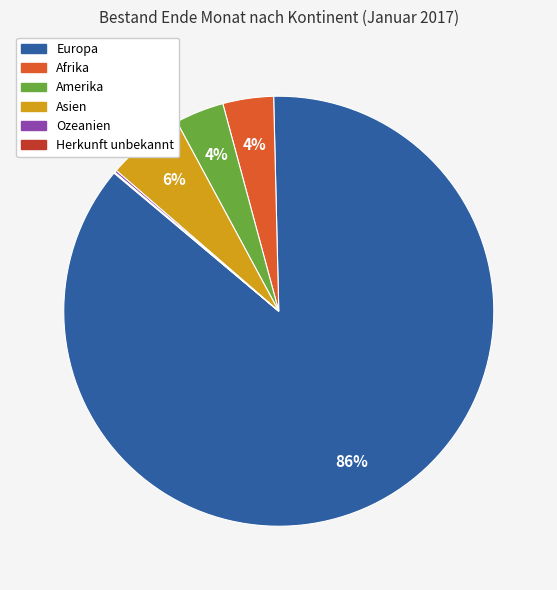

Is there a majority slice in this chart?

Yes